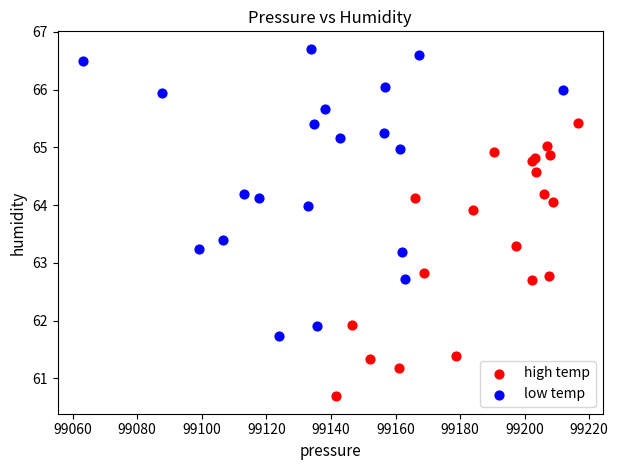

Which series has the largest Y range (max minus min)?

low temp